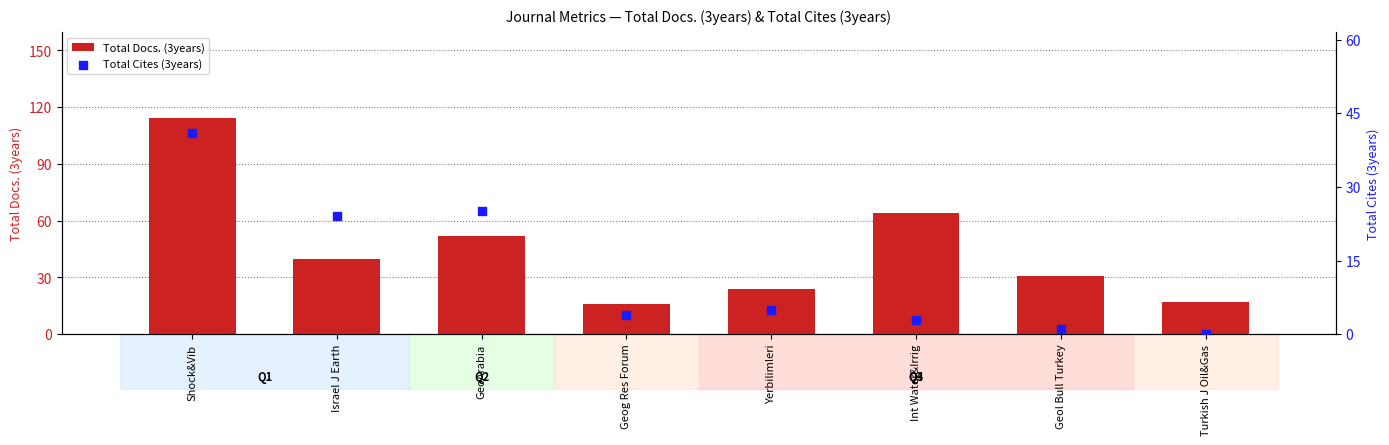

What are all the series names shown in the legend?

Total Docs. (3years), Total Cites (3years)